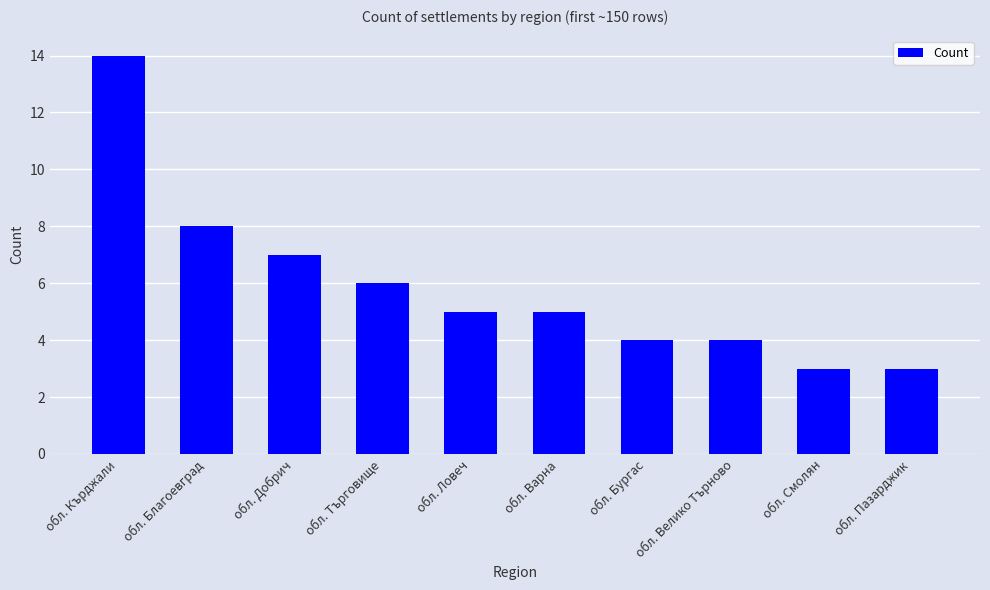

What is the smallest value displayed?

3